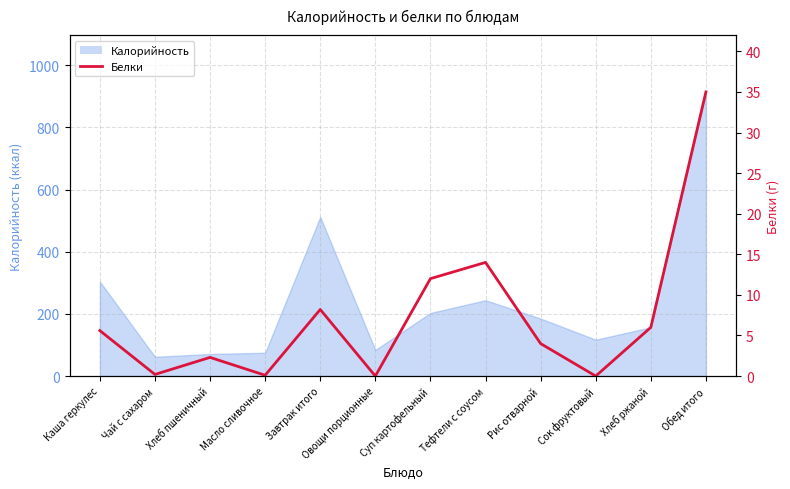

True or false: the data shows 3.2 at Хлеб пшеничный.

False